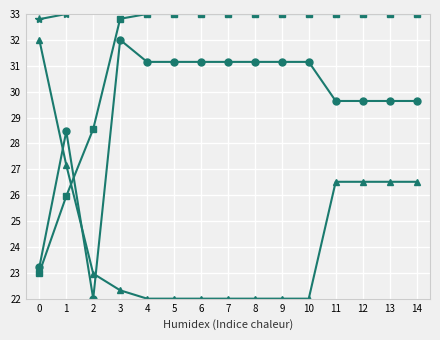

How many lines are shown in the chart?

5